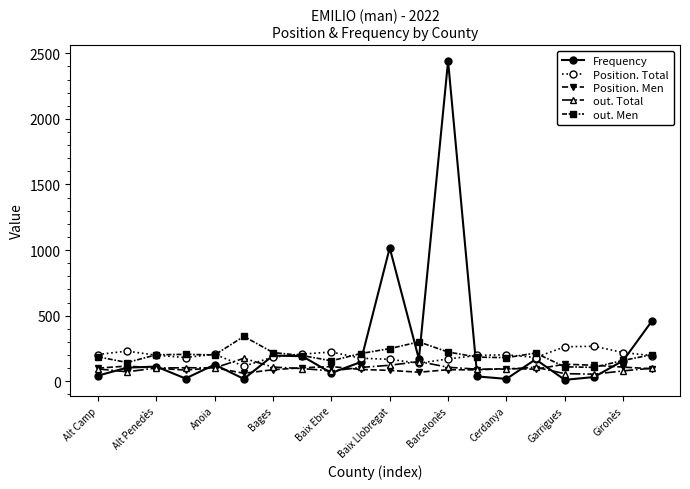

In Frequency, how many points are lower than both neighbors (excluding endpoints)?

6